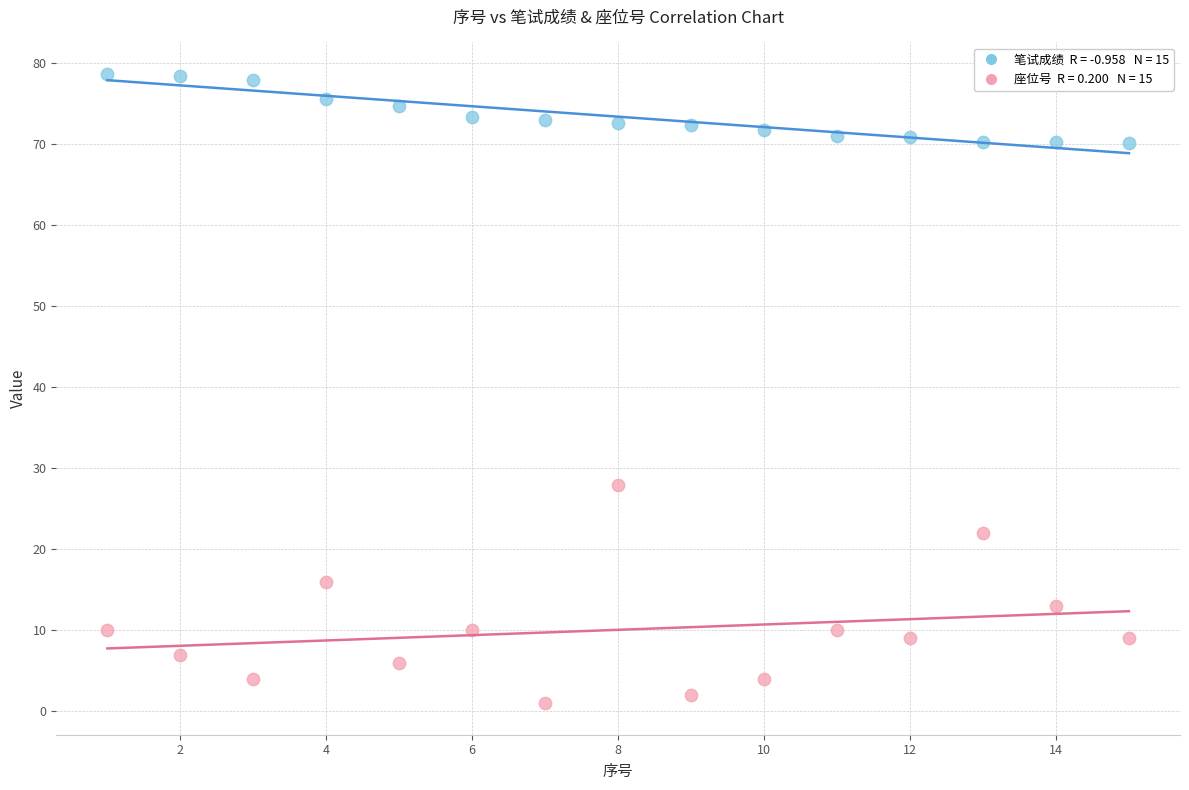

Across all series, what Y value is closest to 39?

28.0